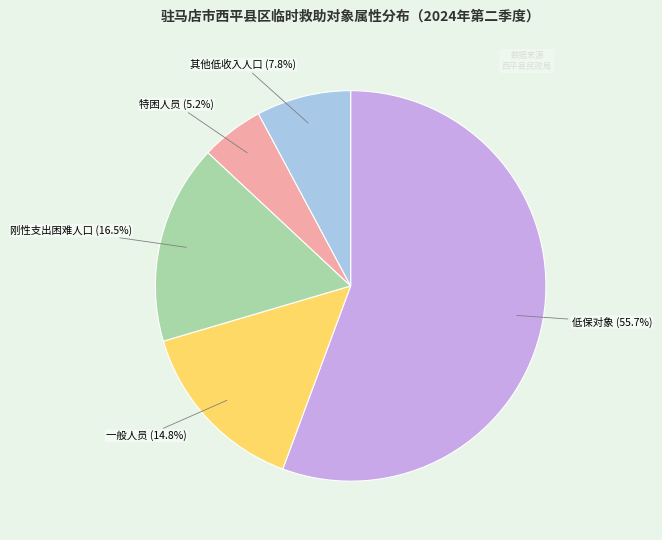

Is there a majority slice in this chart?

Yes